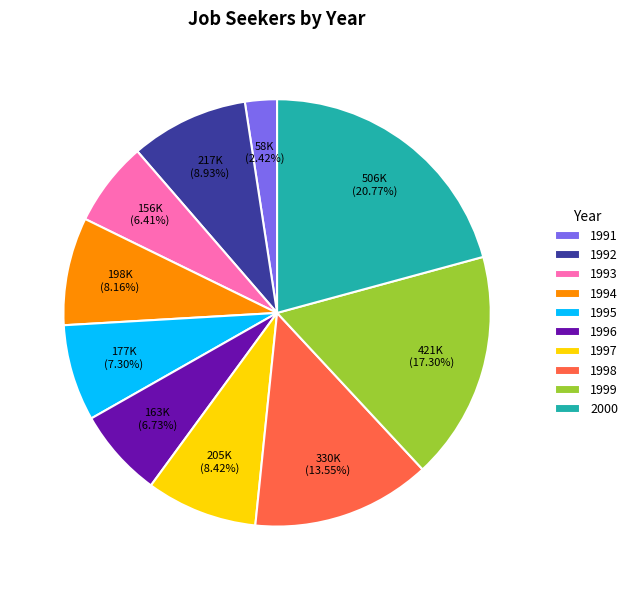

Does 1996 account for over 50% of the chart?

No